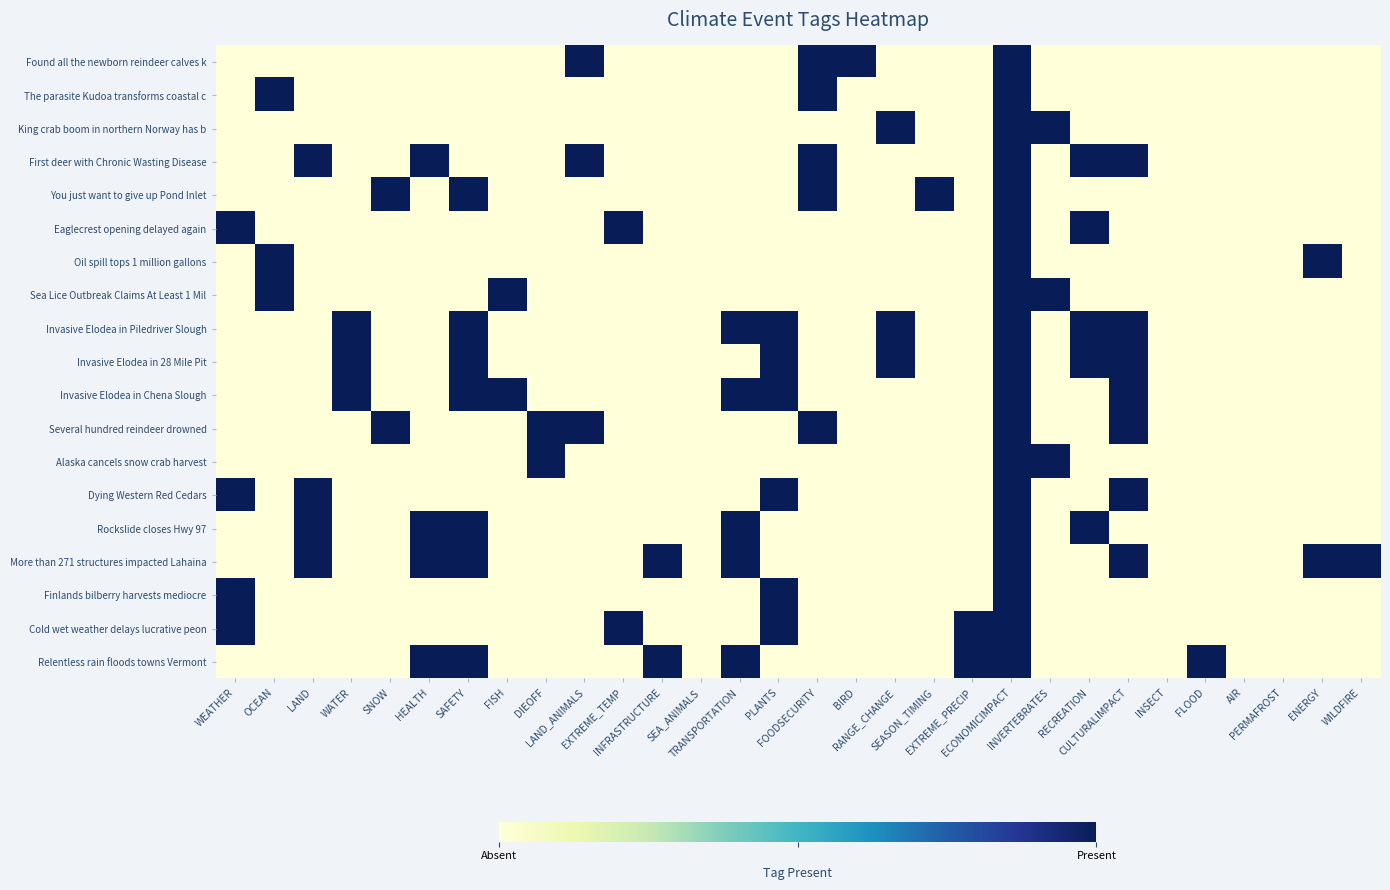

At PLANTS, list the series in order from largest to smallest.

Invasive Elodea in Piledriver Slough, Invasive Elodea in 28 Mile Pit, Invasive Elodea in Chena Slough, Dying Western Red Cedars, Finlands bilberry harvests mediocre, Cold wet weather delays lucrative peon, Found all the newborn reindeer calves k, The parasite Kudoa transforms coastal c, King crab boom in northern Norway has b, First deer with Chronic Wasting Disease, You just want to give up Pond Inlet, Eaglecrest opening delayed again, Oil spill tops 1 million gallons, Sea Lice Outbreak Claims At Least 1 Mil, Several hundred reindeer drowned, Alaska cancels snow crab harvest, Rockslide closes Hwy 97, More than 271 structures impacted Lahaina, Relentless rain floods towns Vermont